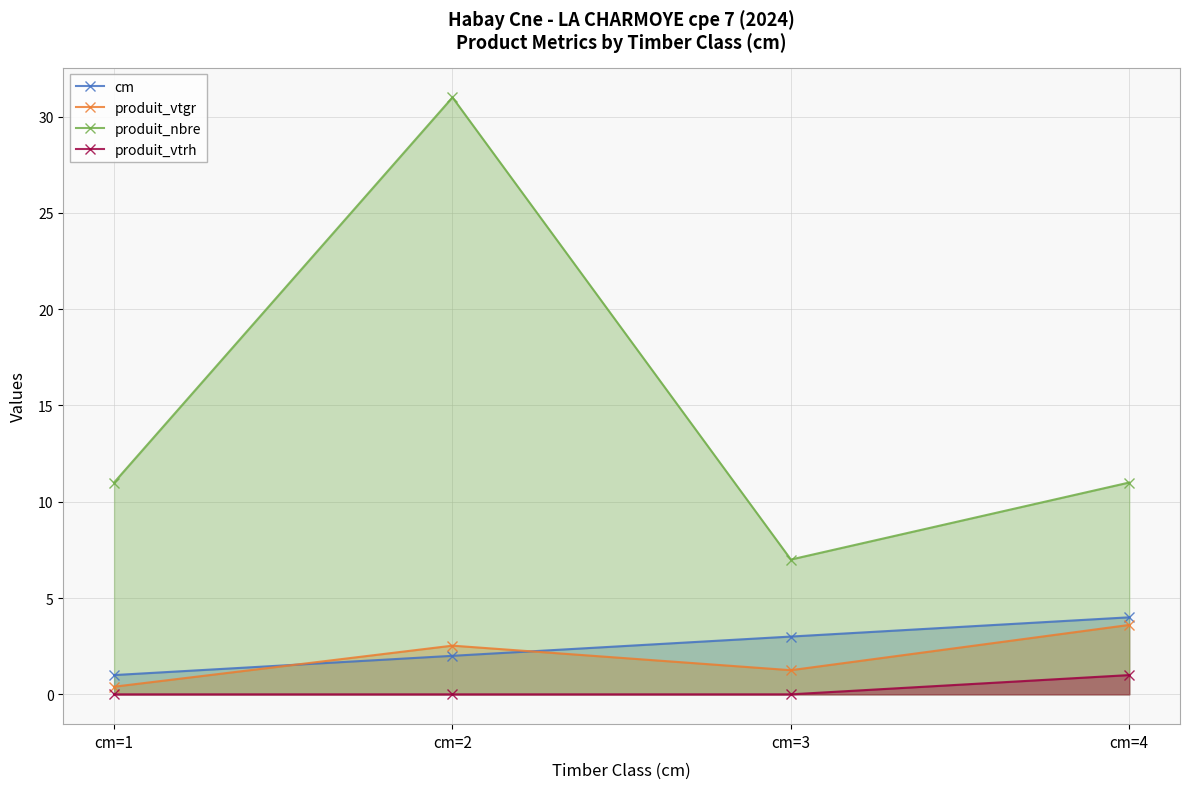

Reading left to right, list all the values displayed in this chart.

cm: cm=1=1.0	cm=2=2.0	cm=3=3.0	cm=4=4.0
produit_vtgr: cm=1=0.4	cm=2=2.5	cm=3=1.3	cm=4=3.6
produit_nbre: cm=1=11.0	cm=2=31.0	cm=3=7.0	cm=4=11.0
produit_vtrh: cm=1=0.0	cm=2=0.0	cm=3=0.0	cm=4=1.0